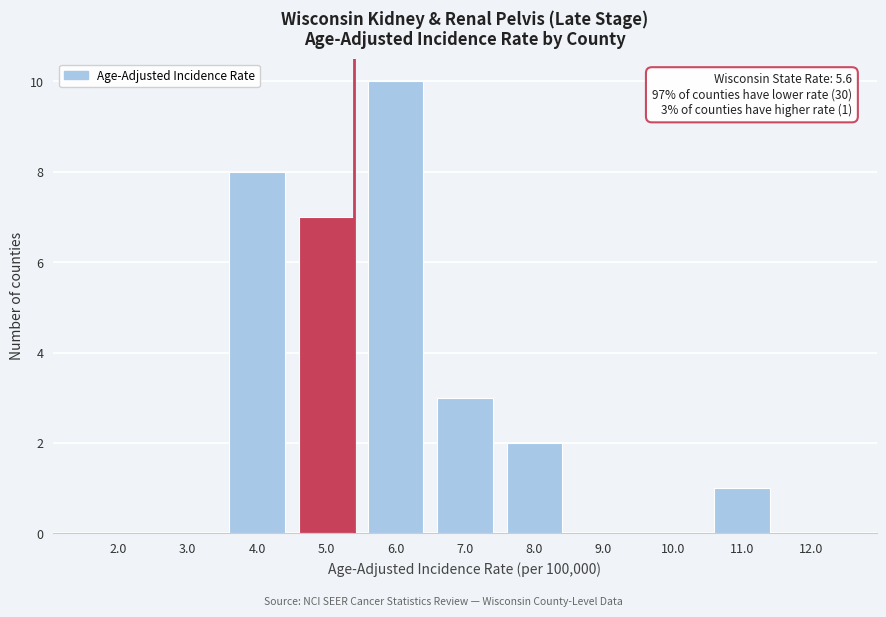

Reading right to left, extract all data points from this chart.

12.0=0	11.0=1	10.0=0	9.0=0	8.0=2	7.0=3	6.0=10	5.0=7	4.0=8	3.0=0	2.0=0